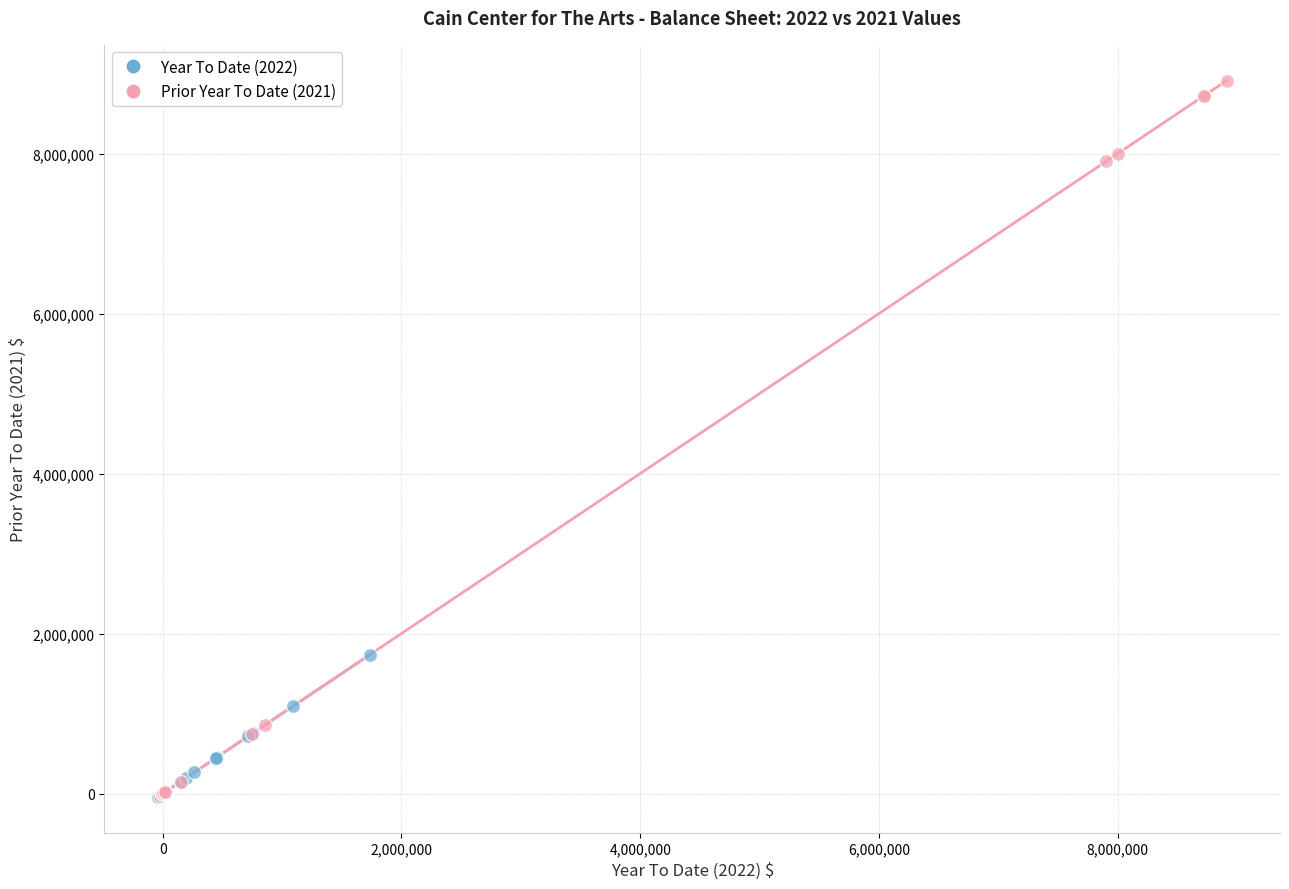

What are all the series names shown in the legend?

Year To Date (2022), Prior Year To Date (2021)